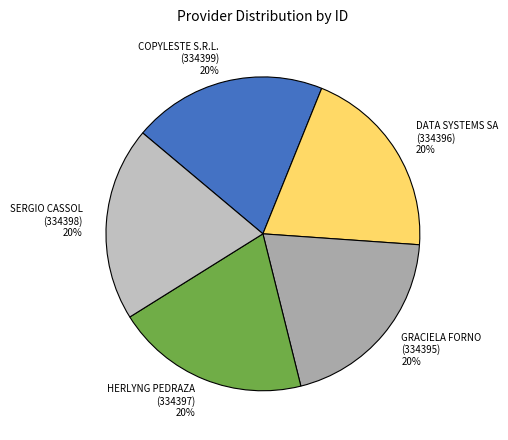

How many slices are in this pie chart?

5